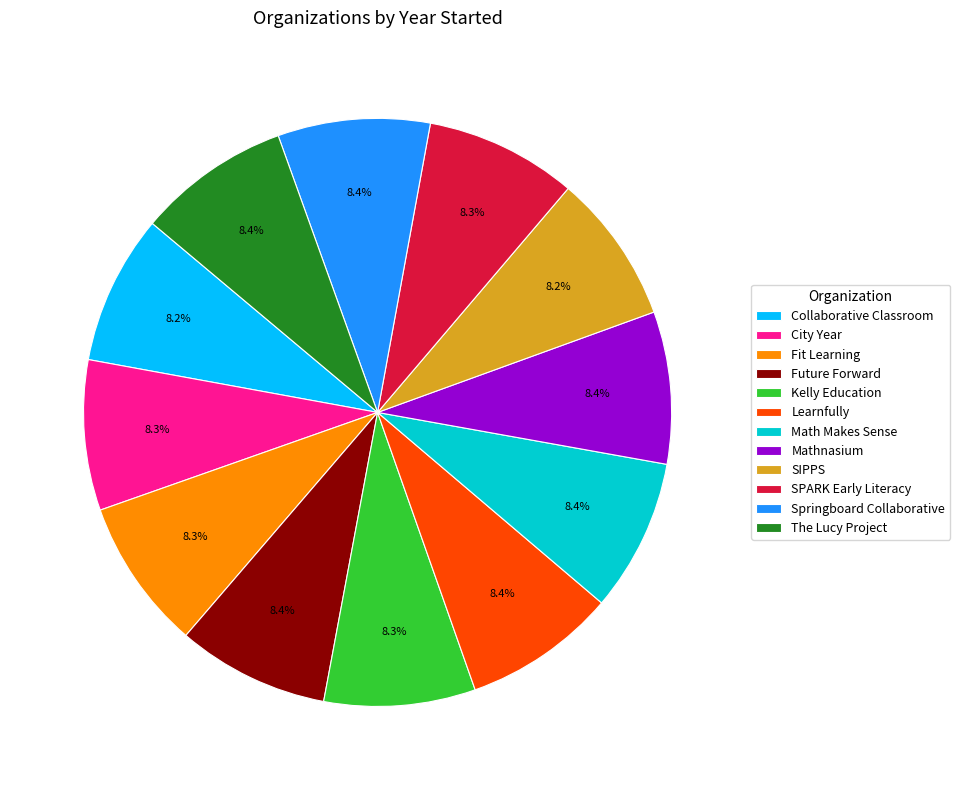

Is it true that The Lucy Project is 14% of the pie?

False